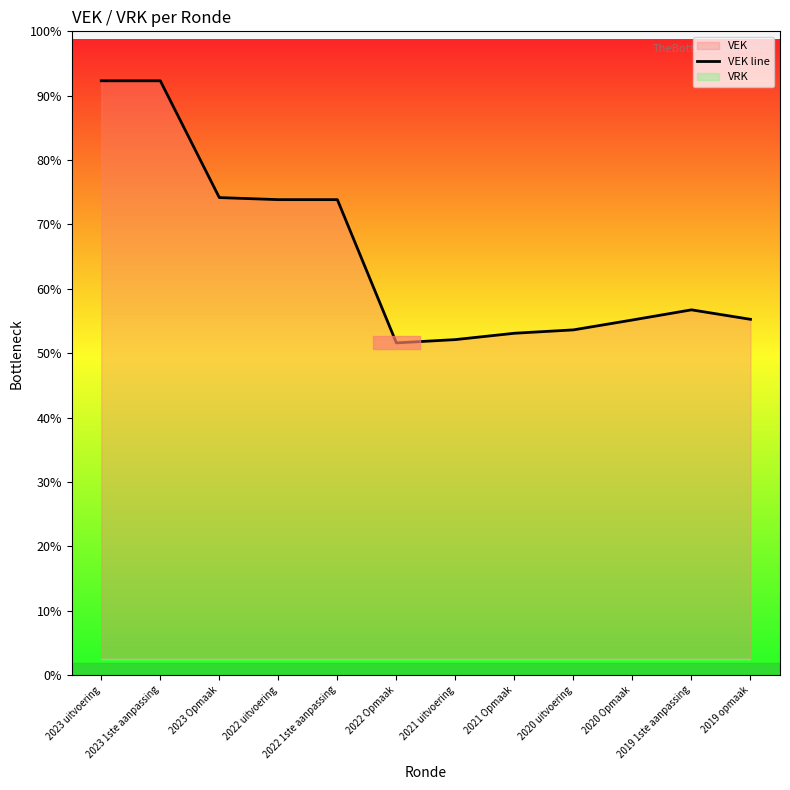

Where is the first local minimum?

2022 Opmaak